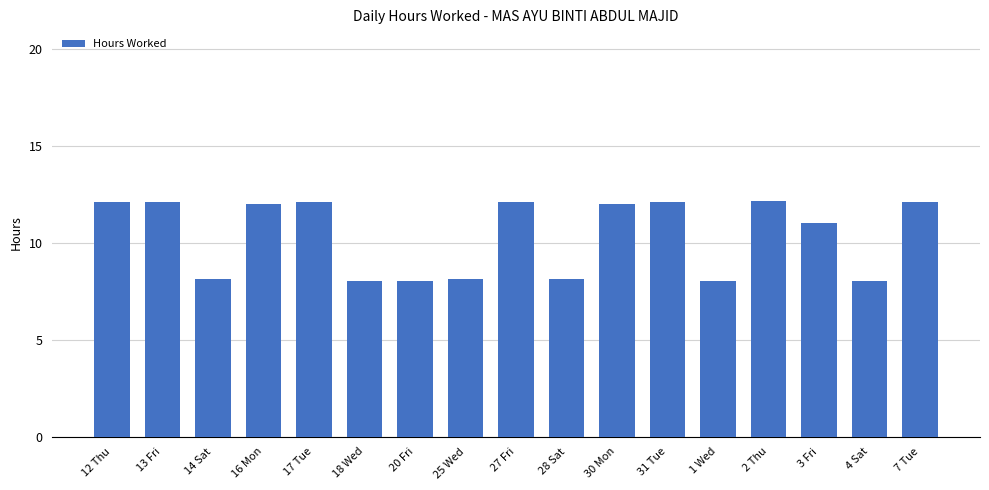

What is the difference between the values at 1 Wed and 12 Thu?

4.1